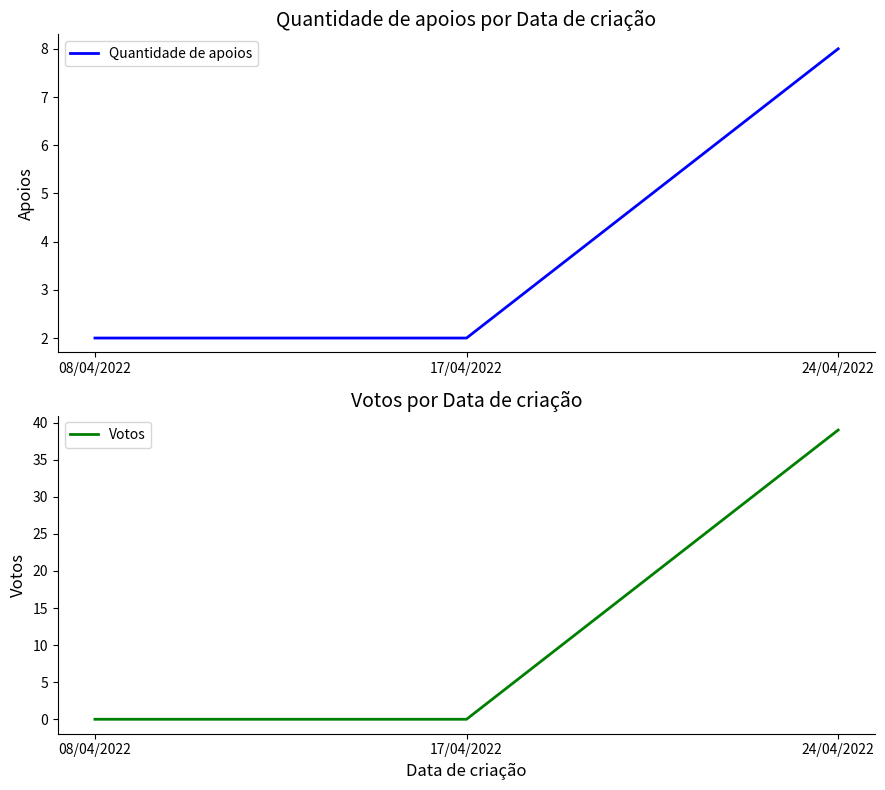

The value of Votos at 08/04/2022 is 17. True or false?

False